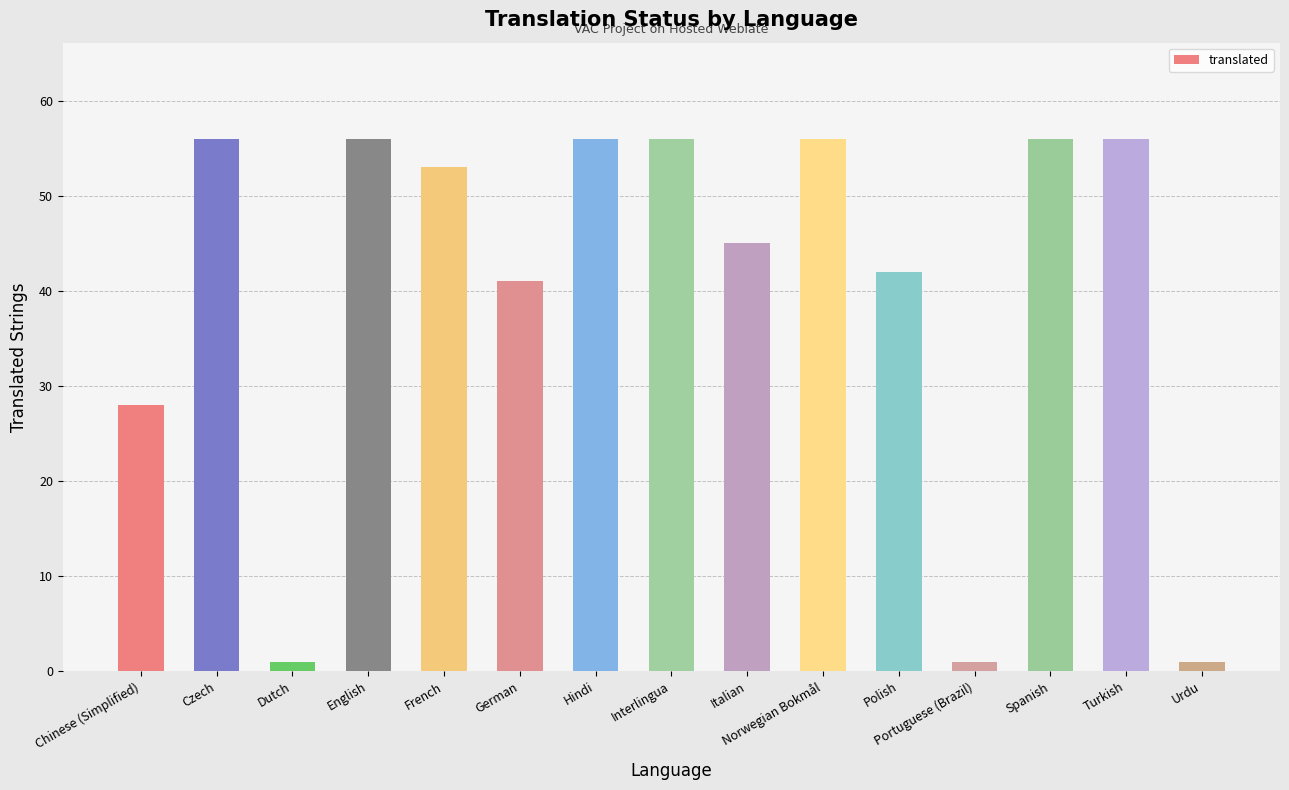

What is the sum of the values at English and Norwegian Bokmål?

112